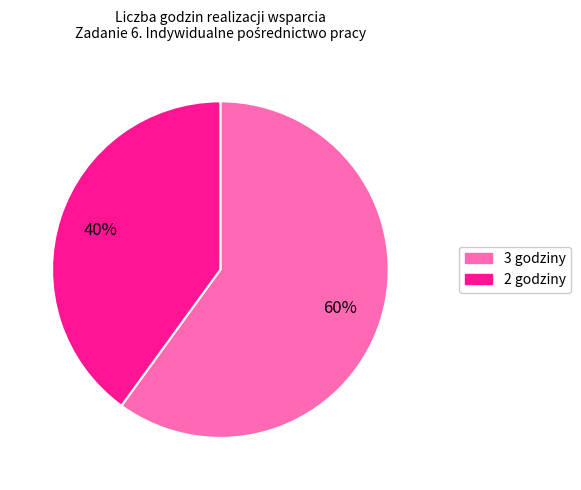

How many slices are in this pie chart?

2